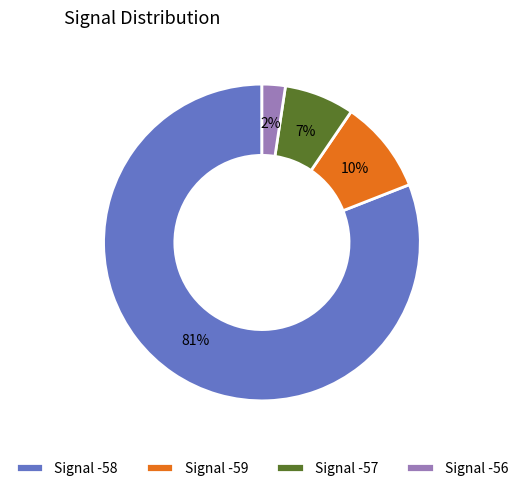

Which slice is the smallest?

Signal -56